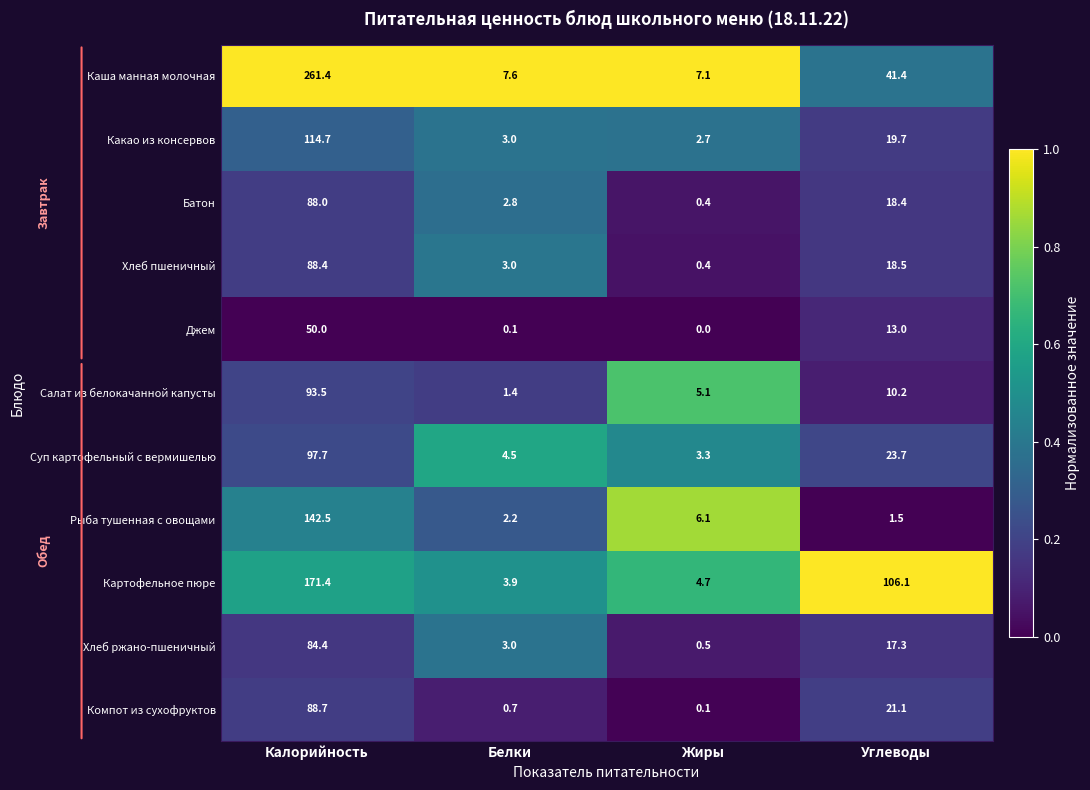

What is the maximum value shown in the chart?

261.4